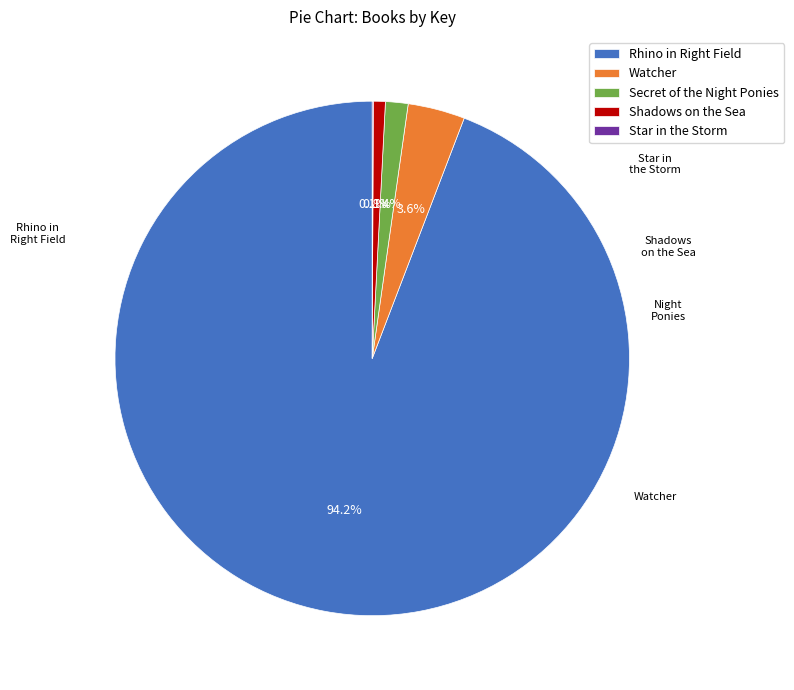

What percentage is the Secret of the Night Ponies slice, to the nearest percent?

1%